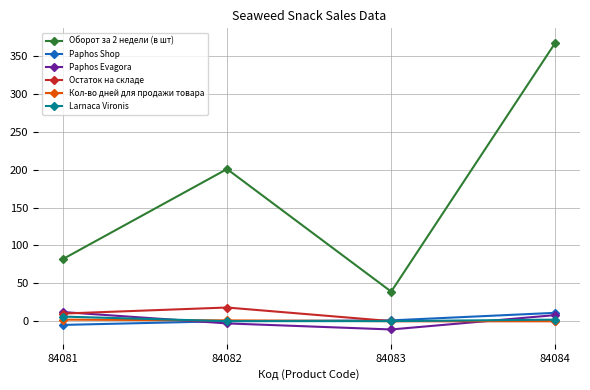

At how many categories does at least one series exceed 34?

4